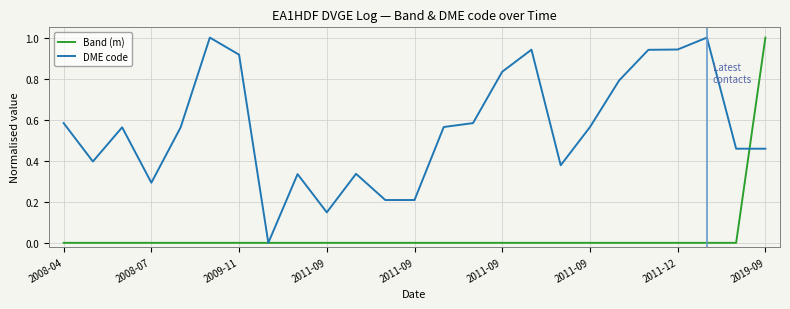

What is the maximum value for Band (m)?

1.0